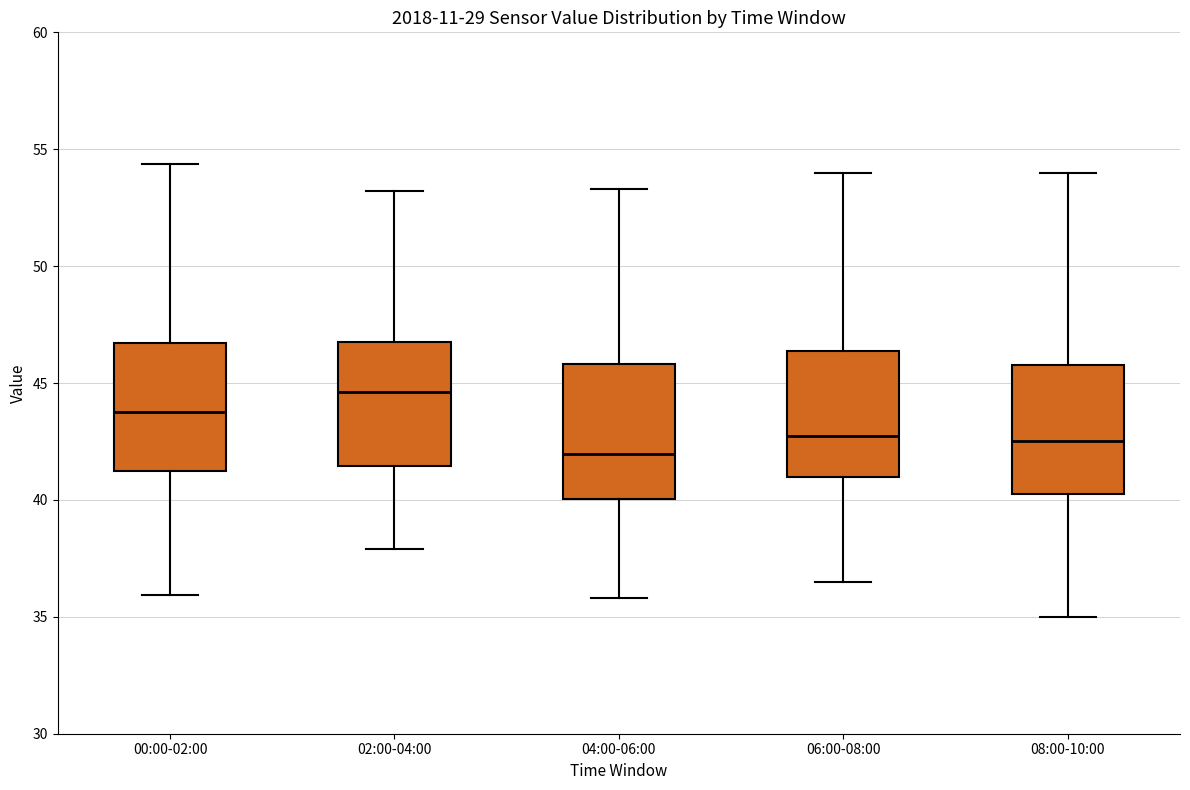

Reading left to right, read every box against the y-axis: the position of its median line, the range the box covers, and the ends of its whiskers. The values are not printed on the chart, so give them approximately, as read against the axis.

00:00-02:00: median 44.0, box 41.0 to 46.5, whiskers 36.0 to 54.5
02:00-04:00: median 44.5, box 41.5 to 47.0, whiskers 38.0 to 53.0
04:00-06:00: median 42.0, box 40.0 to 46.0, whiskers 36.0 to 53.5
06:00-08:00: median 43.0, box 41.0 to 46.5, whiskers 36.5 to 54.0
08:00-10:00: median 42.5, box 40.5 to 46.0, whiskers 35.0 to 54.0